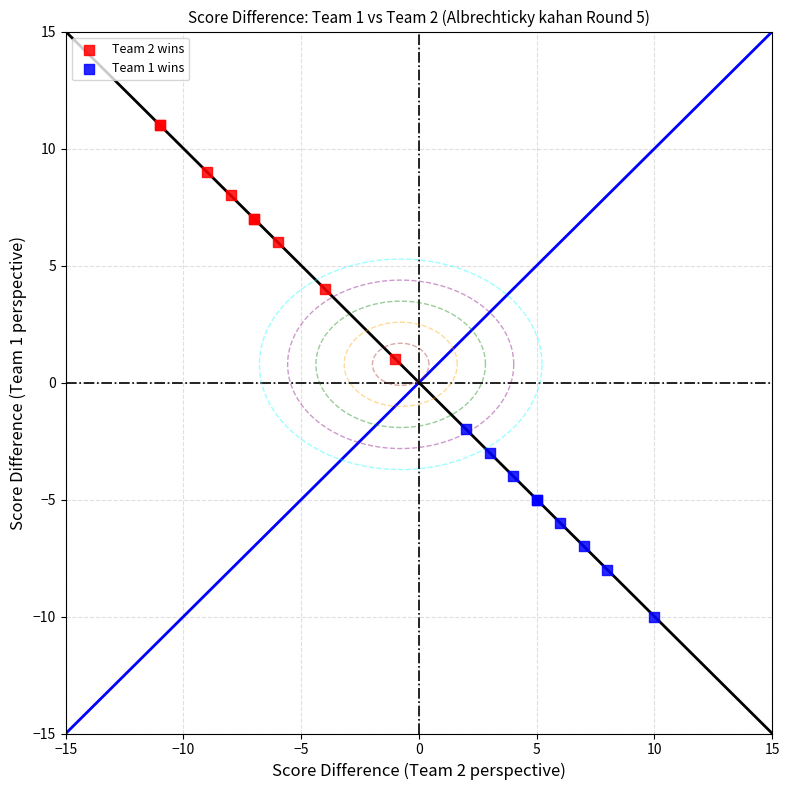

Which series contains the highest Y value?

Team 2 wins